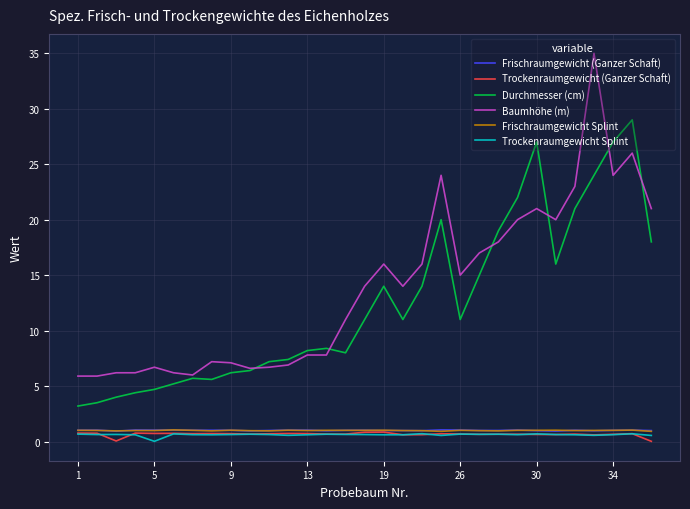

Which series has the largest total across all categories?

Baumhöhe (m)